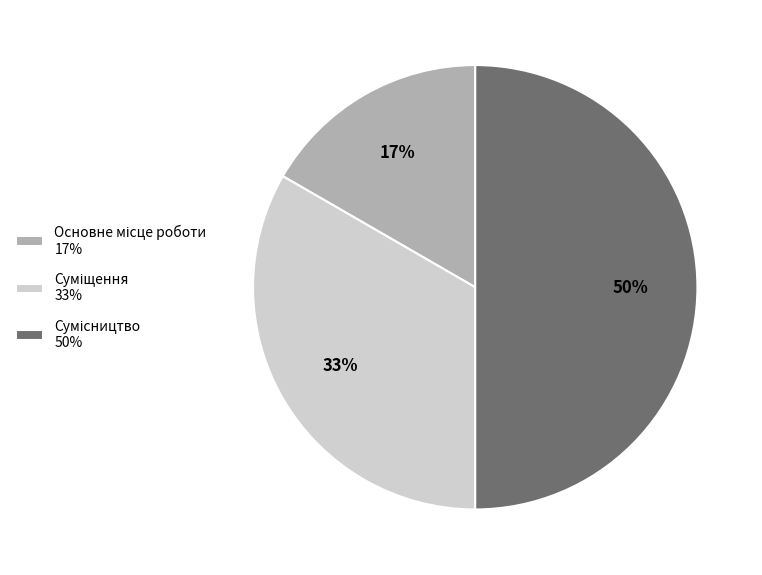

How many slices are in this pie chart?

3